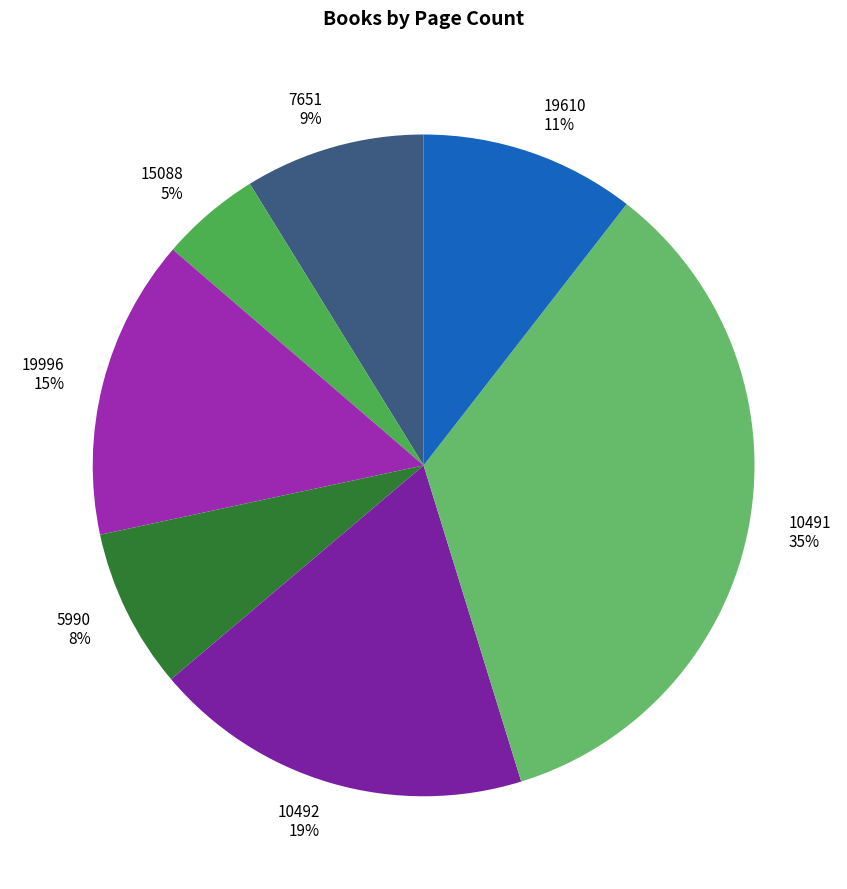

What percentage is the 5990 slice, to the nearest percent?

8%